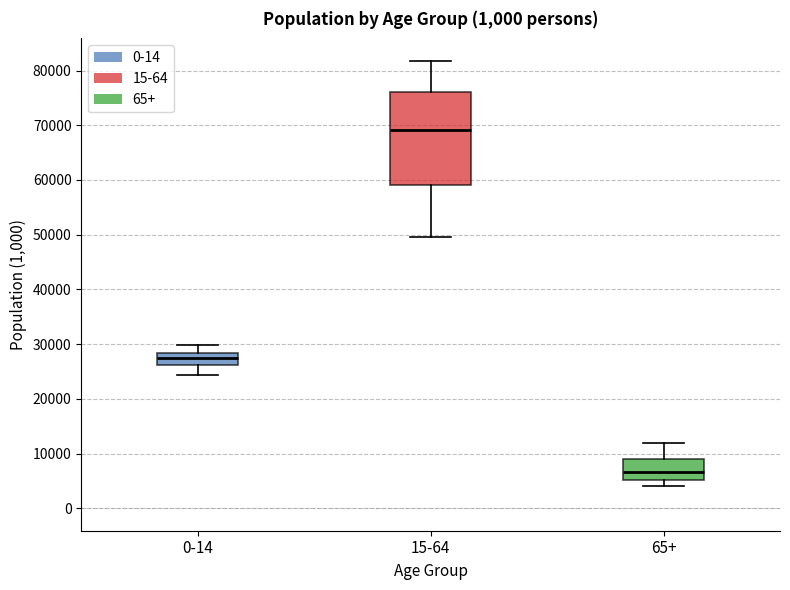

Which box's median line is the highest?

15-64